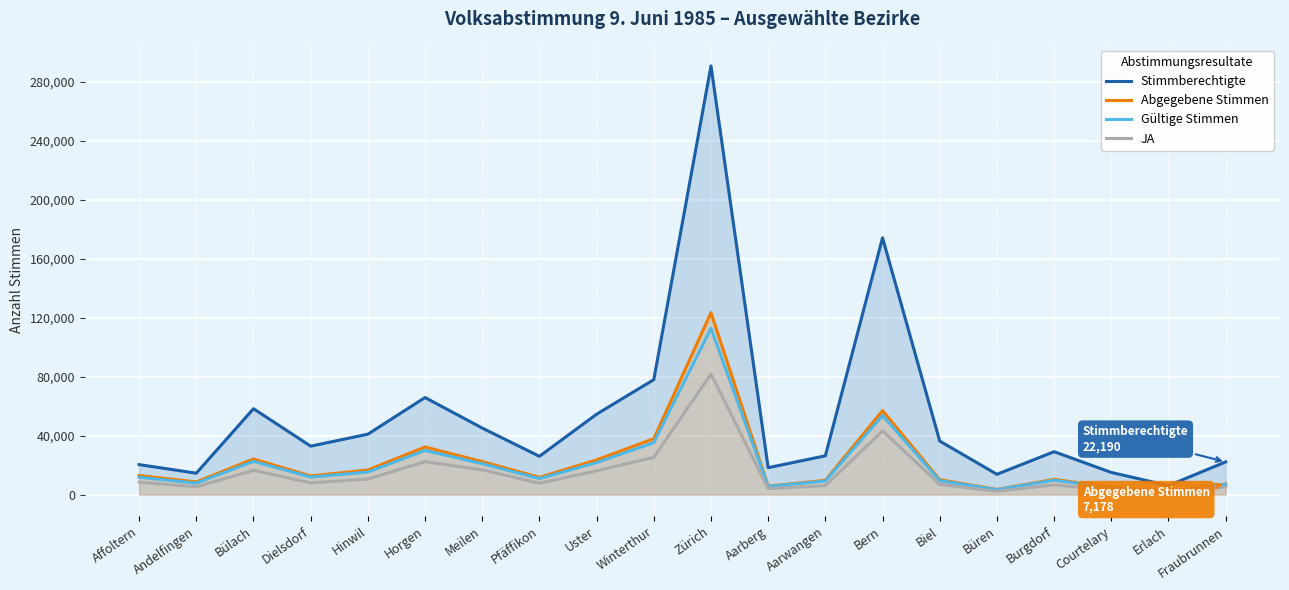

True or false: Gültige Stimmen and JA intersect in this chart.

False